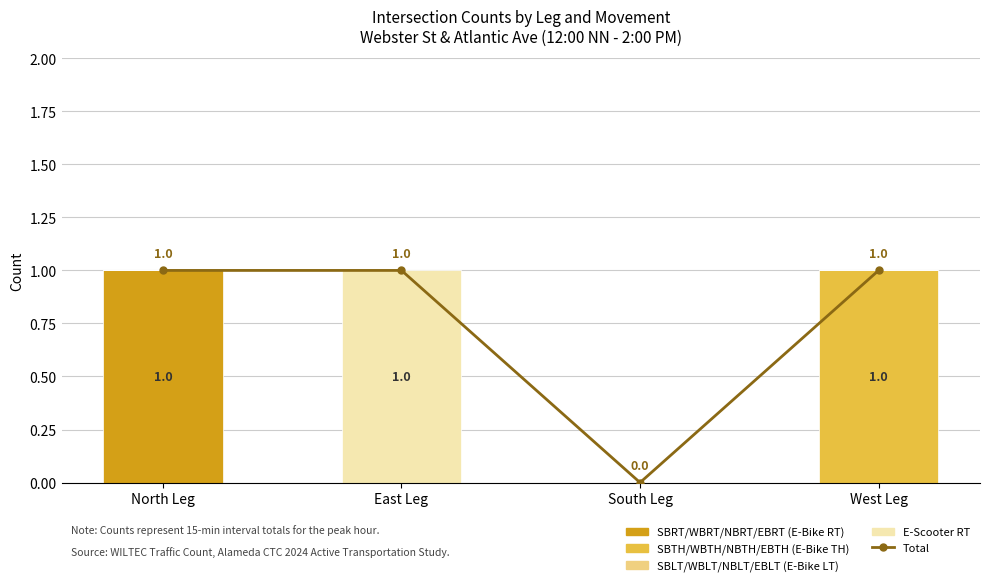

Rank the series at South Leg from highest to lowest value.

Total, SBRT/WBRT/NBRT/EBRT (E-Bike RT), SBTH/WBTH/NBTH/EBTH (E-Bike TH), SBLT/WBLT/NBLT/EBLT (E-Bike LT), E-Scooter RT